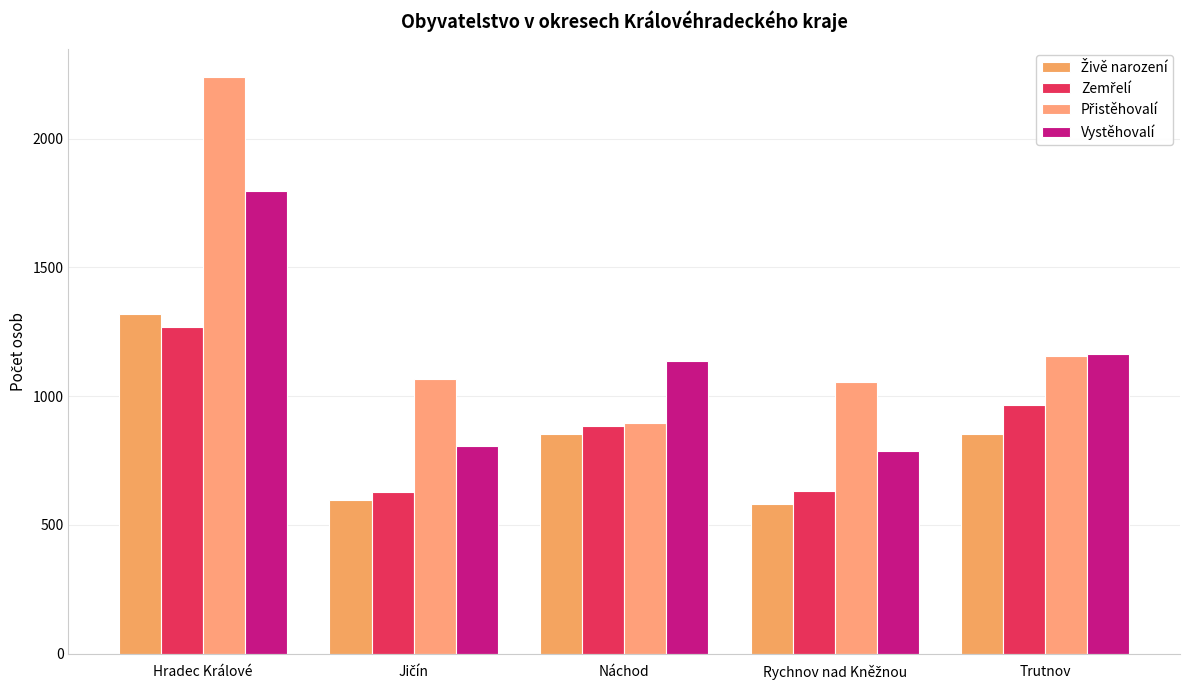

Count the number of categories in the chart.

5